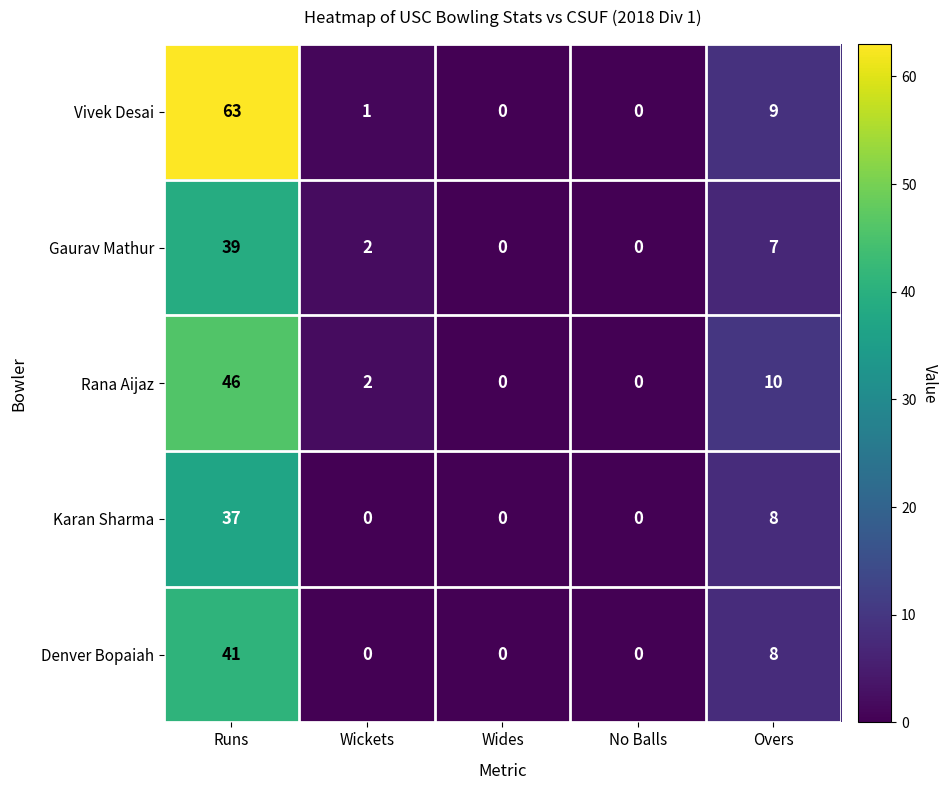

Which category has the highest value across all series?

Runs